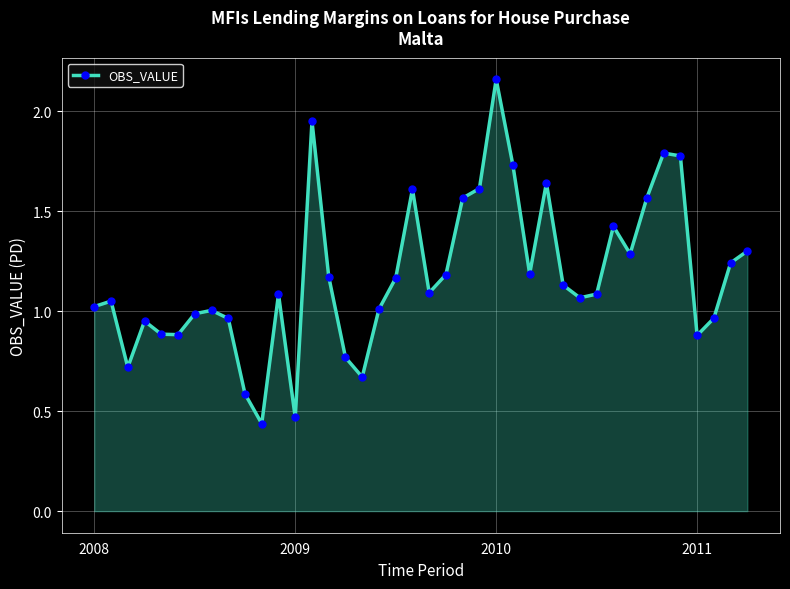

What is the sum of all values?

47.0